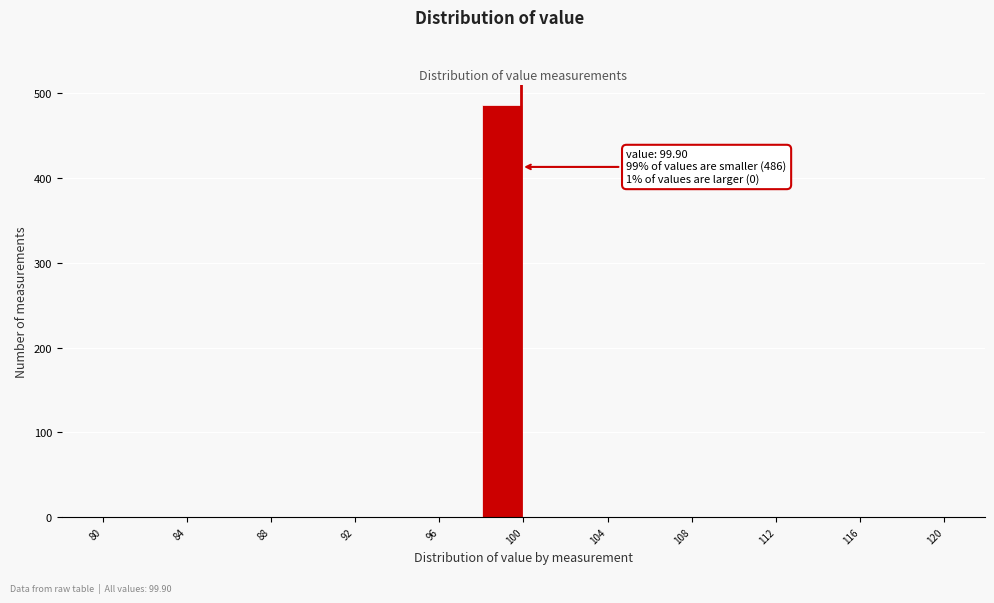

Over which range of the x-axis is the bar tallest?

98 to 100